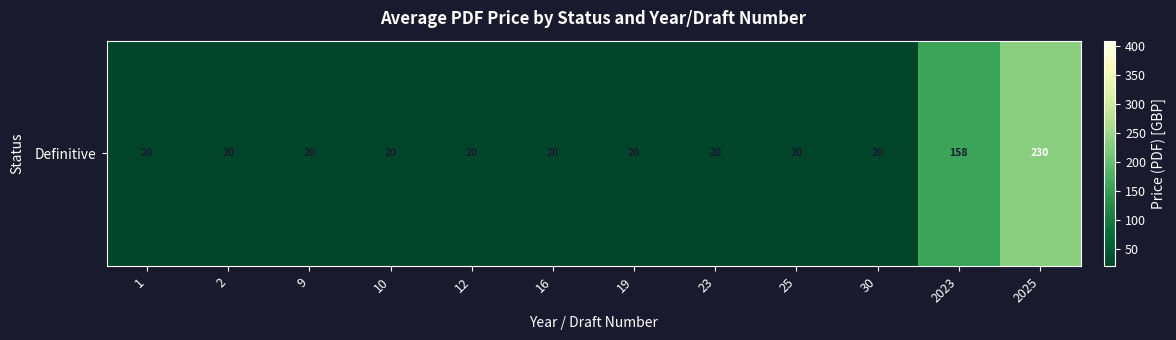

Rank the categories by value from lowest to highest.

1, 2, 9, 10, 12, 16, 19, 23, 25, 30, 2023, 2025